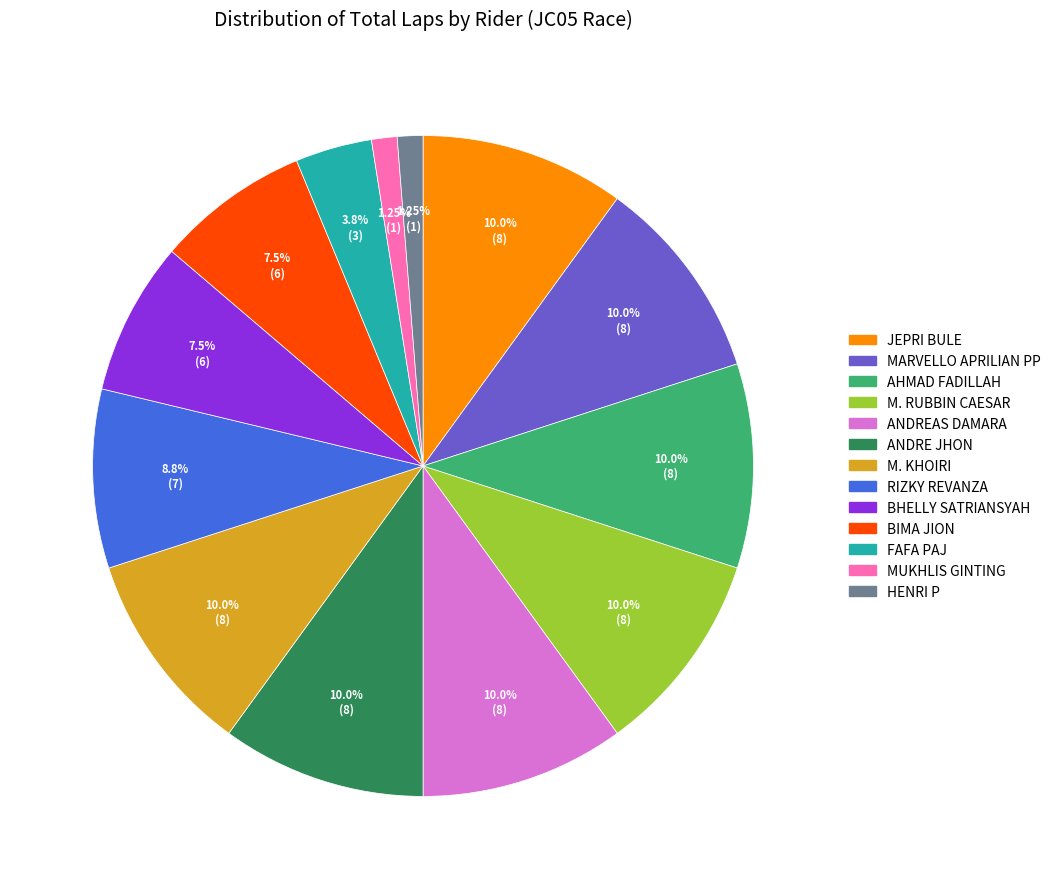

Combined, do BIMA JION and RIZKY REVANZA account for over 50%?

No